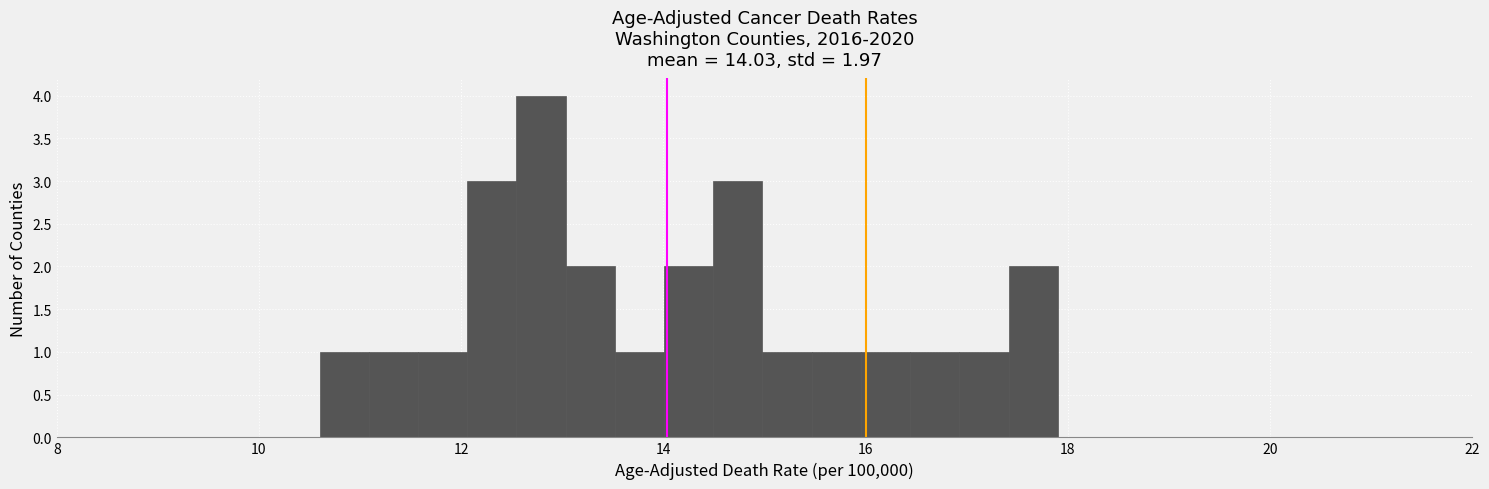

Around what value on the x-axis is the tallest bar? Give the approximate position of its centre, as read against the axis.

12.8